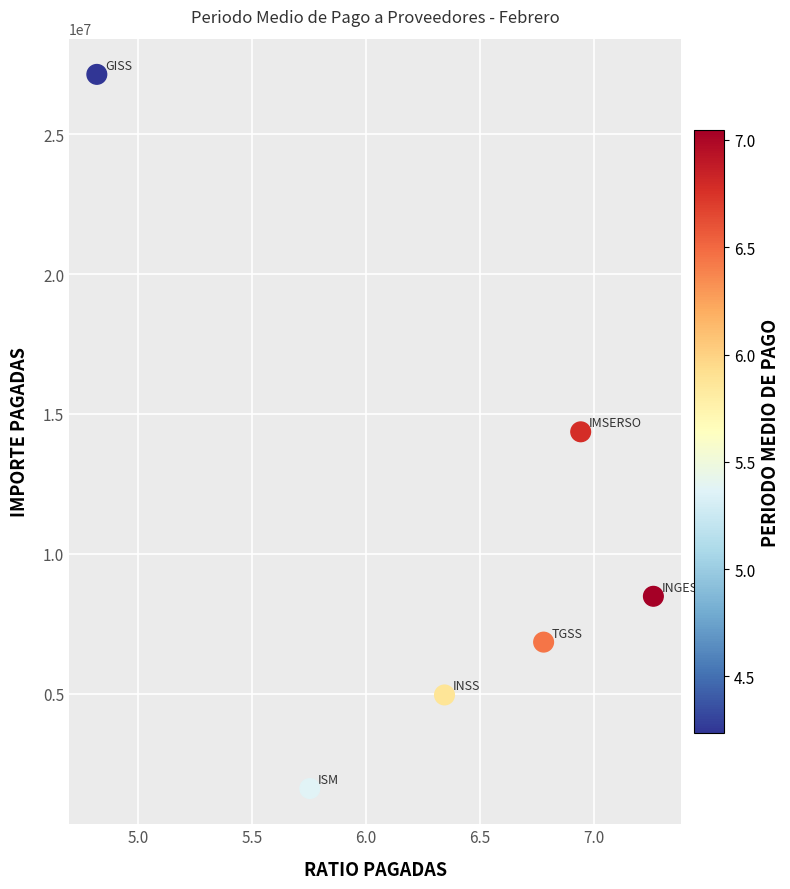

What is the average X value?

6.3